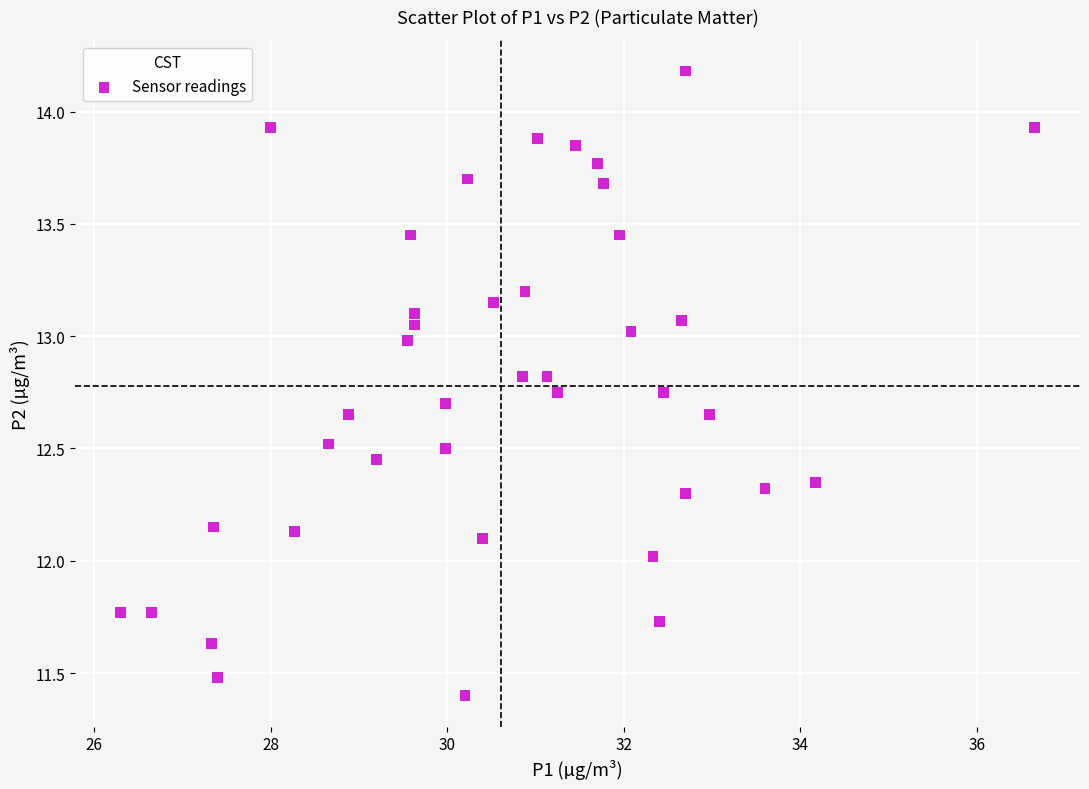

What is the range of Y values (max minus min)?

2.8